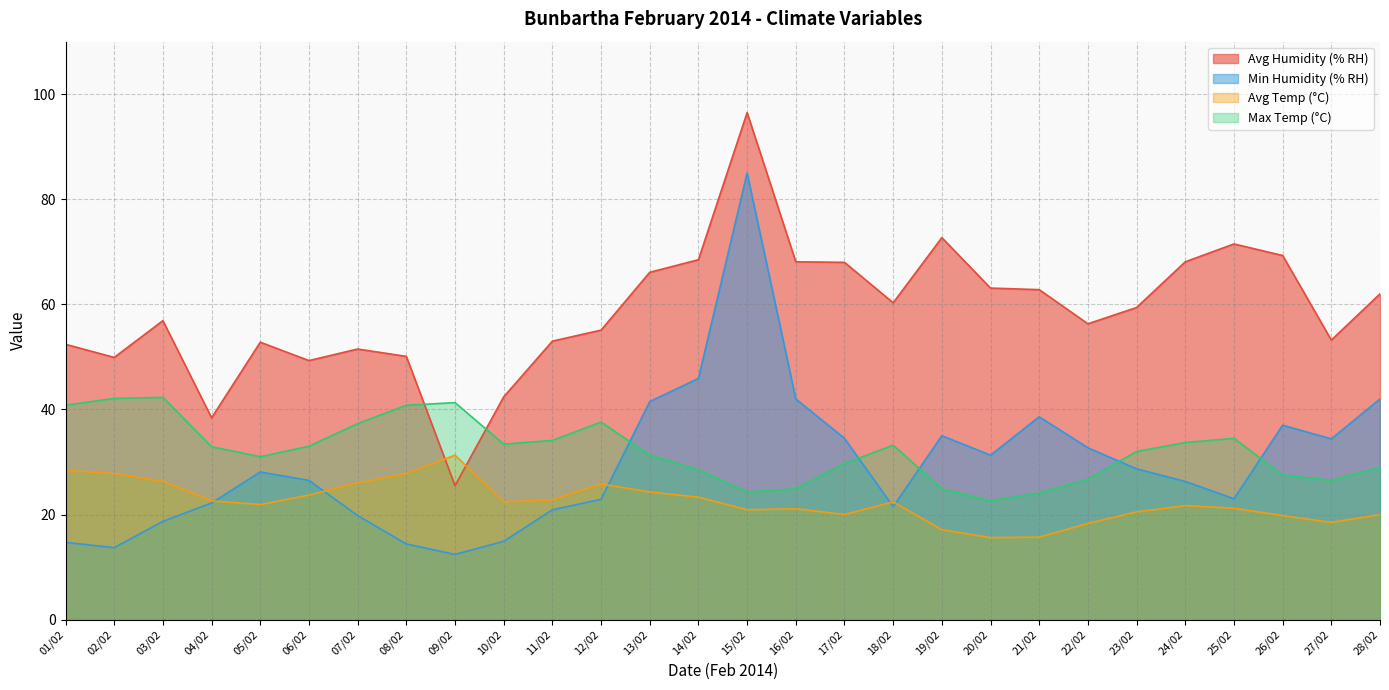

Which series has the widest spread of values?

Min Humidity (% RH)